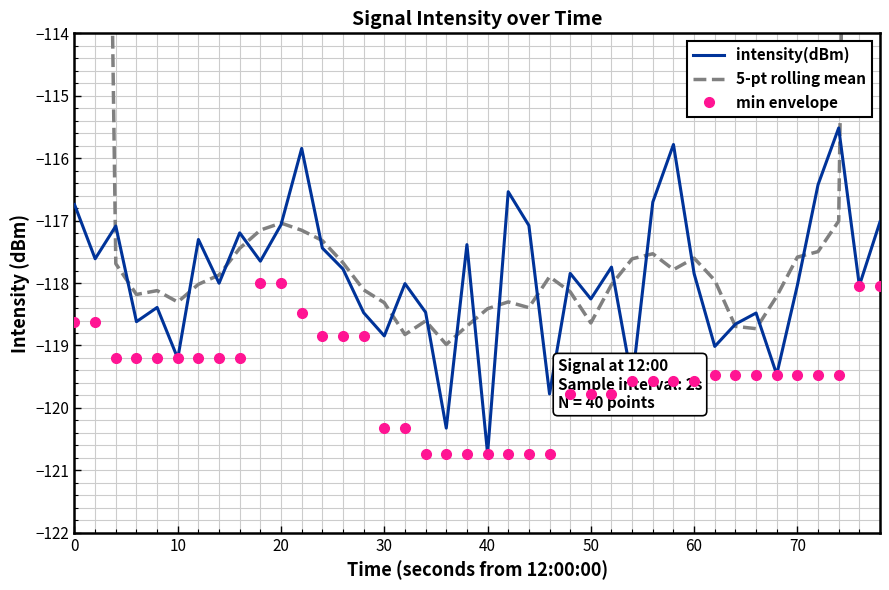

How many interior local peaks does the 5-pt rolling mean series have?

7